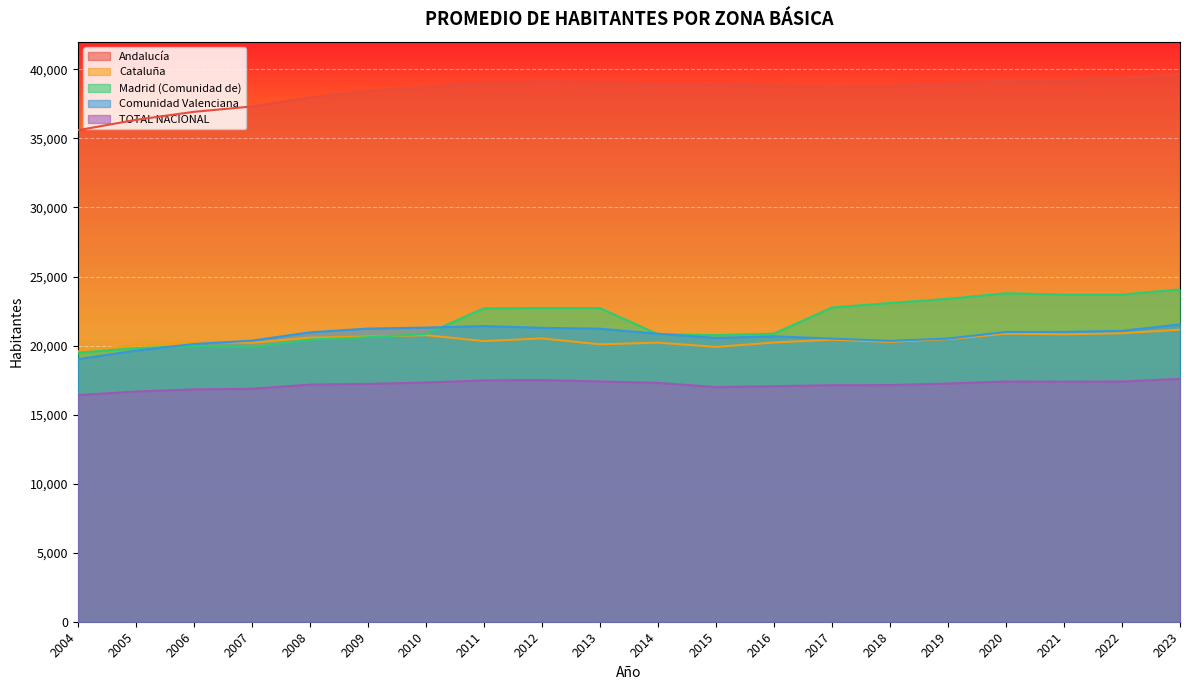

Rank the categories by Comunidad Valenciana value from highest to lowest.

2023, 2011, 2010, 2012, 2009, 2013, 2022, 2021, 2020, 2008, 2014, 2016, 2015, 2019, 2017, 2007, 2018, 2006, 2005, 2004